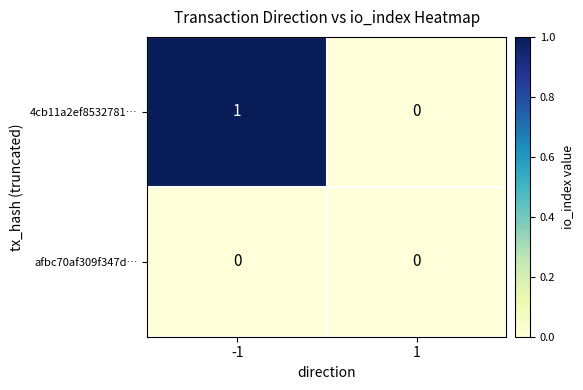

Reading right to left, extract all data points from this chart.

4cb11a2ef8532781…: 0	1
afbc70af309f347d…: 0	0